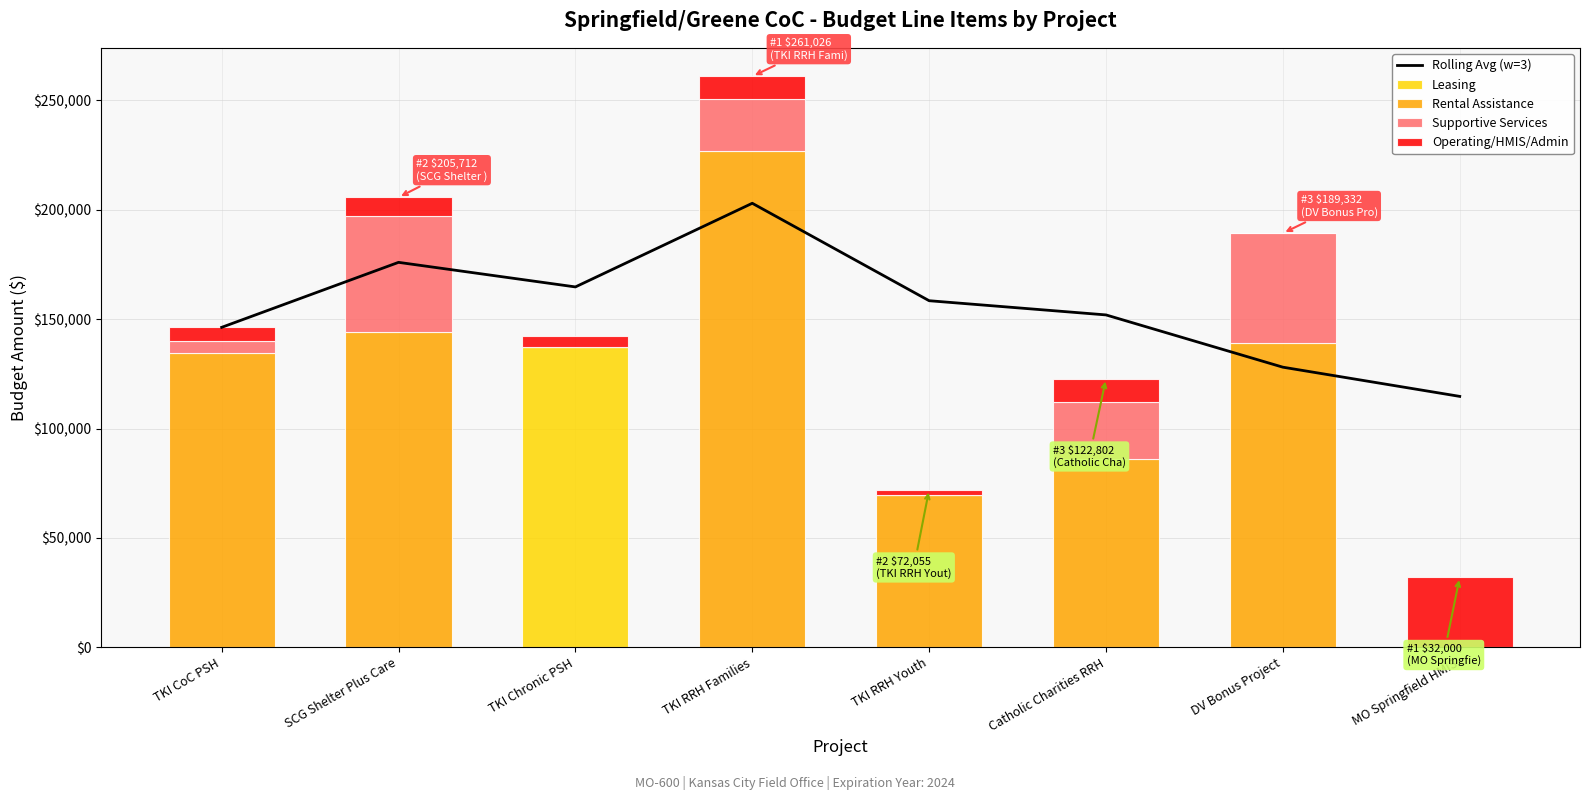

Between TKI Chronic PSH and TKI RRH Families, which series saw the biggest shift?

Rental Assistance